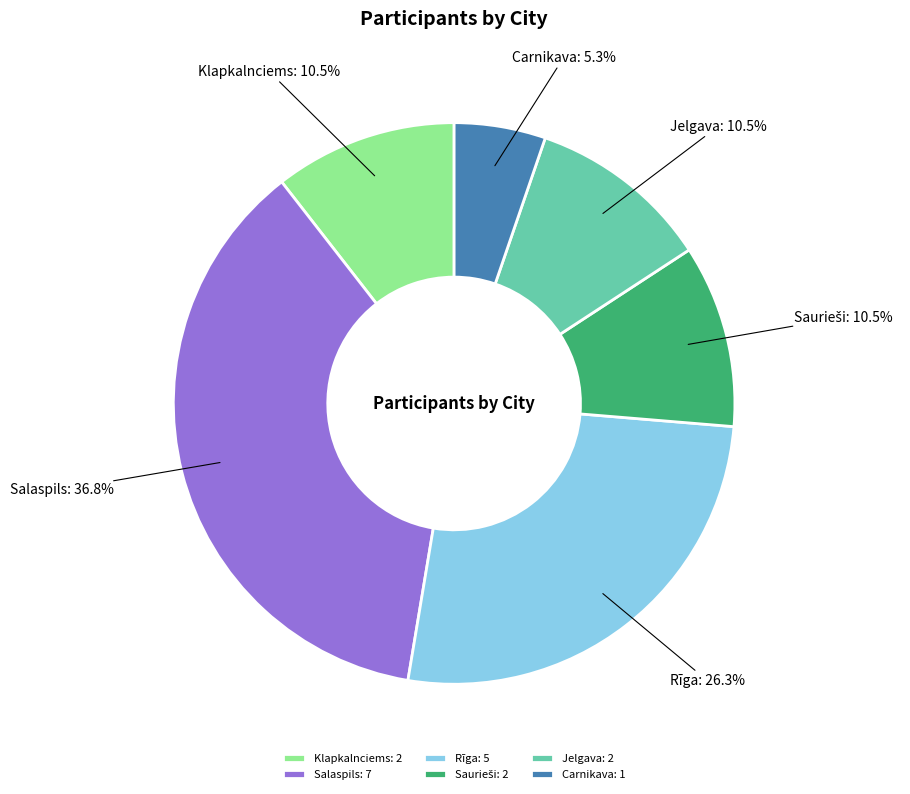

What percentage do Salaspils and Carnikava together represent?

42.1%